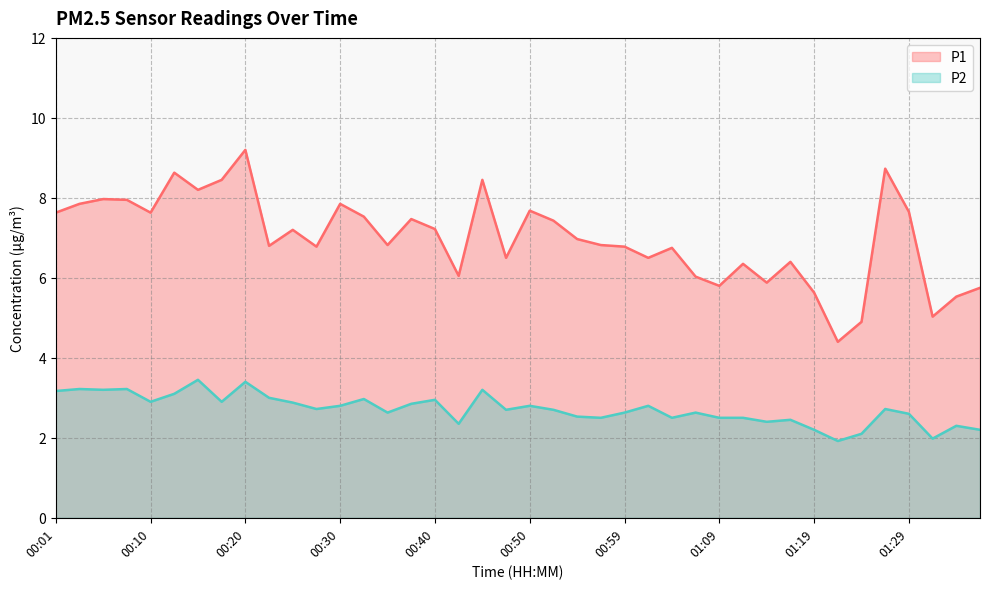

True or false: P2 and P1 intersect in this chart.

False